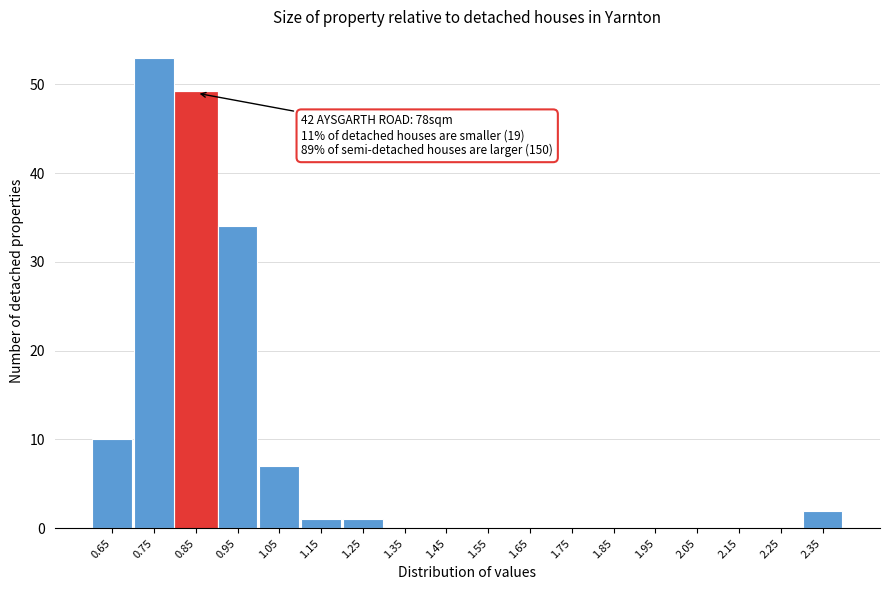

Reading left to right, extract all data points from this chart.

0.65=10	0.75=53	0.85=49	0.95=34	1.05=7	1.15=1	1.25=1	1.35=0	1.45=0	1.55=0	1.65=0	1.75=0	1.85=0	1.95=0	2.05=0	2.15=0	2.25=0	2.35=2